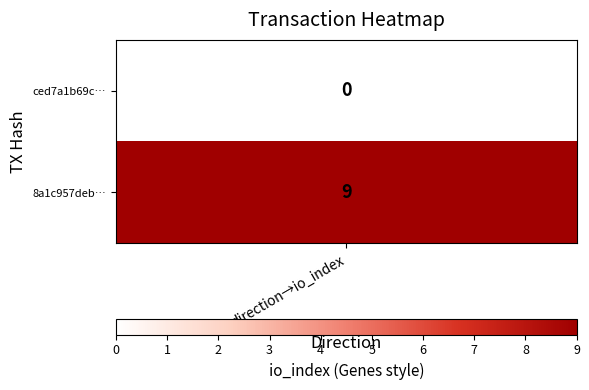

True or false: ced7a1b69c817fd150eda3a8ace3f8bc1ac5a97 has a value of -2 at 0.

False